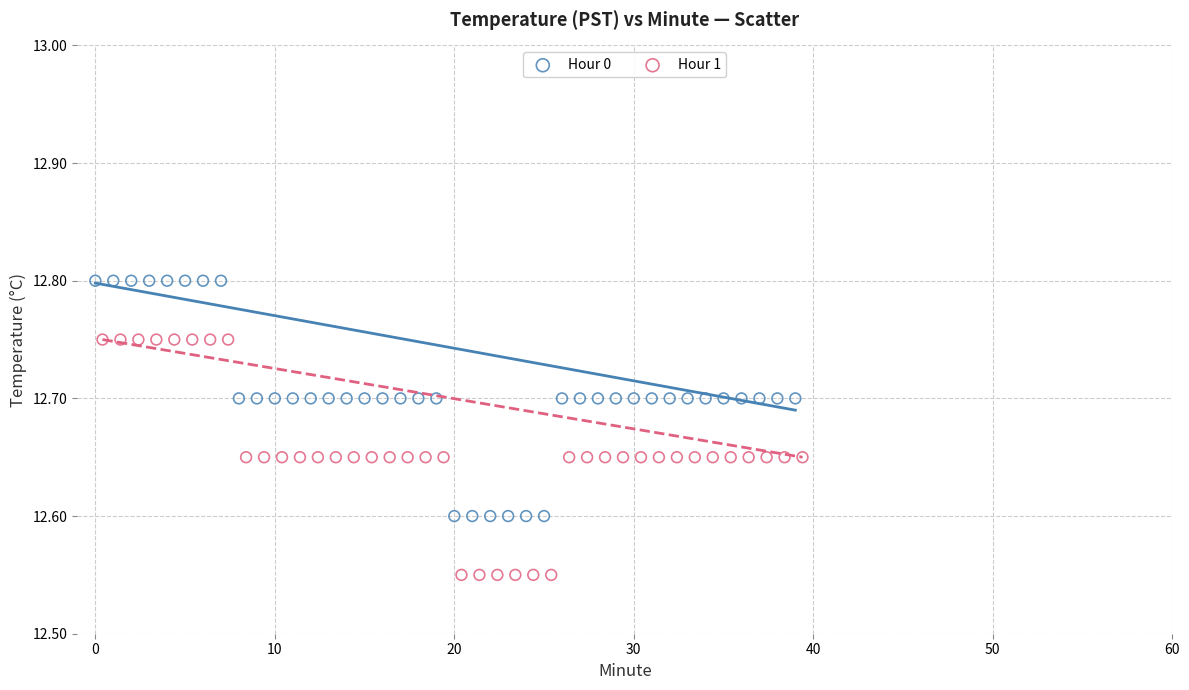

Which series contains the lowest Y value?

Hour 1